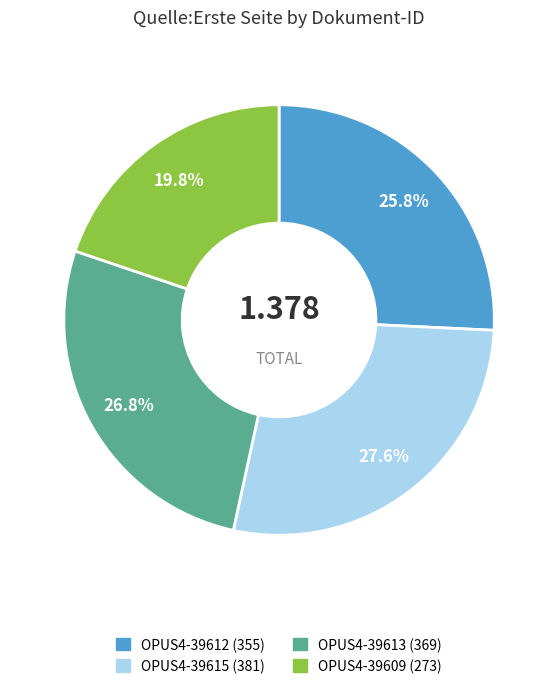

Which slice is the smallest?

OPUS4-39609